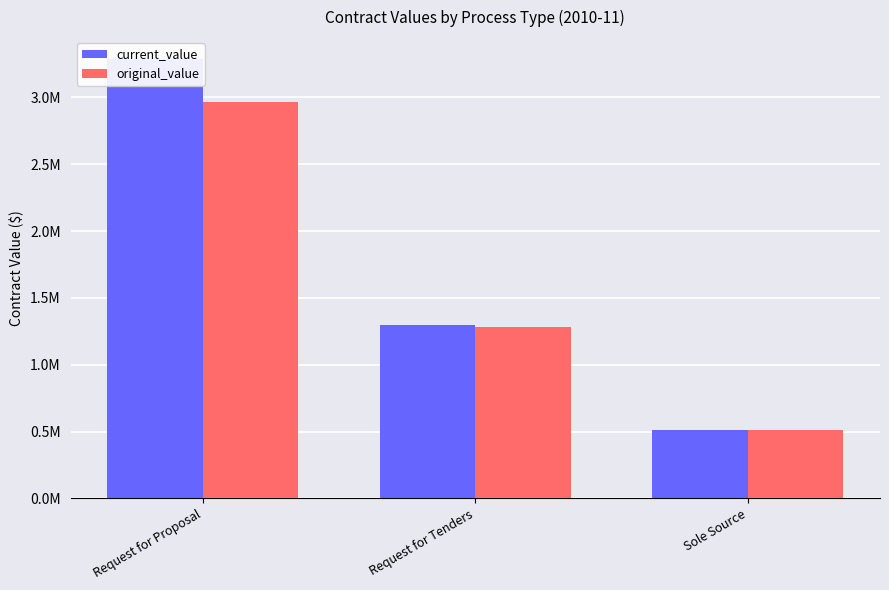

What is the average value of the original_value series?

1589629.2